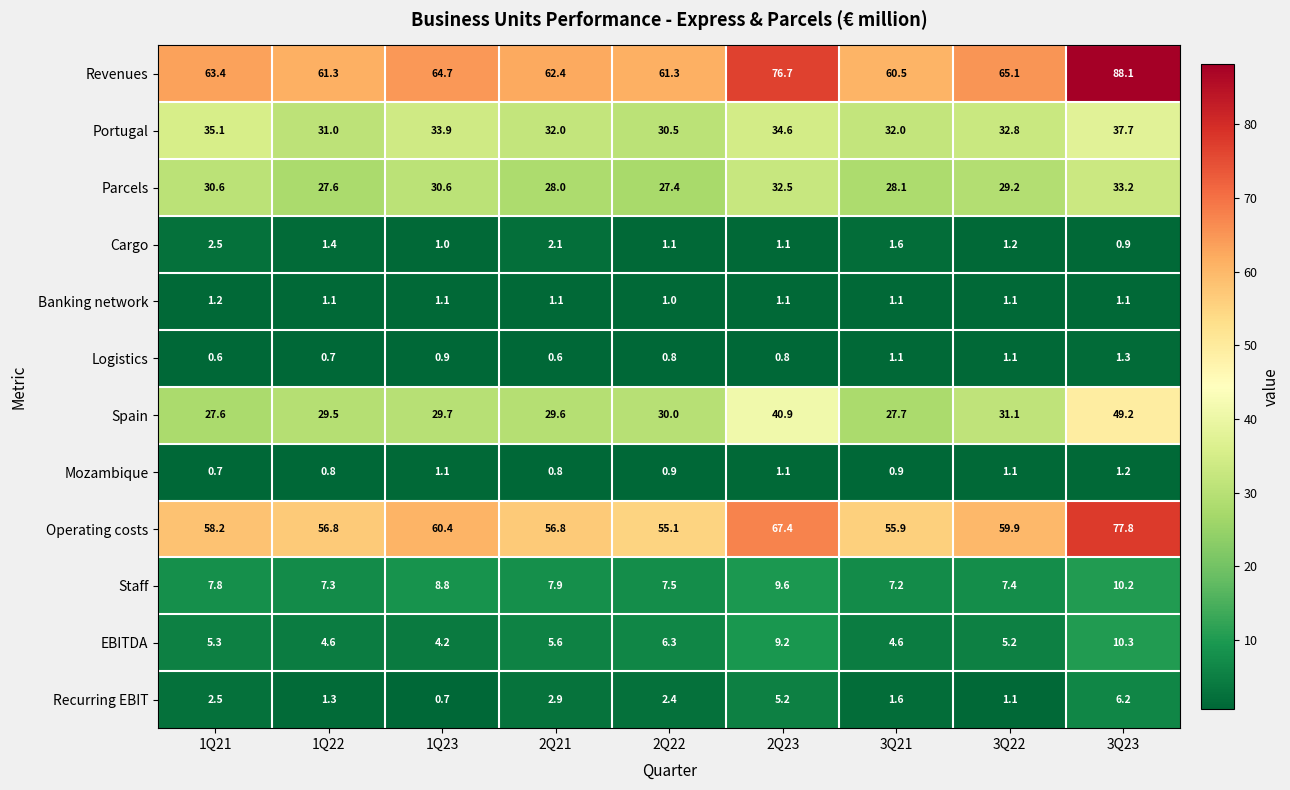

Is it true that Mozambique equals 0.3 at 2Q23?

False